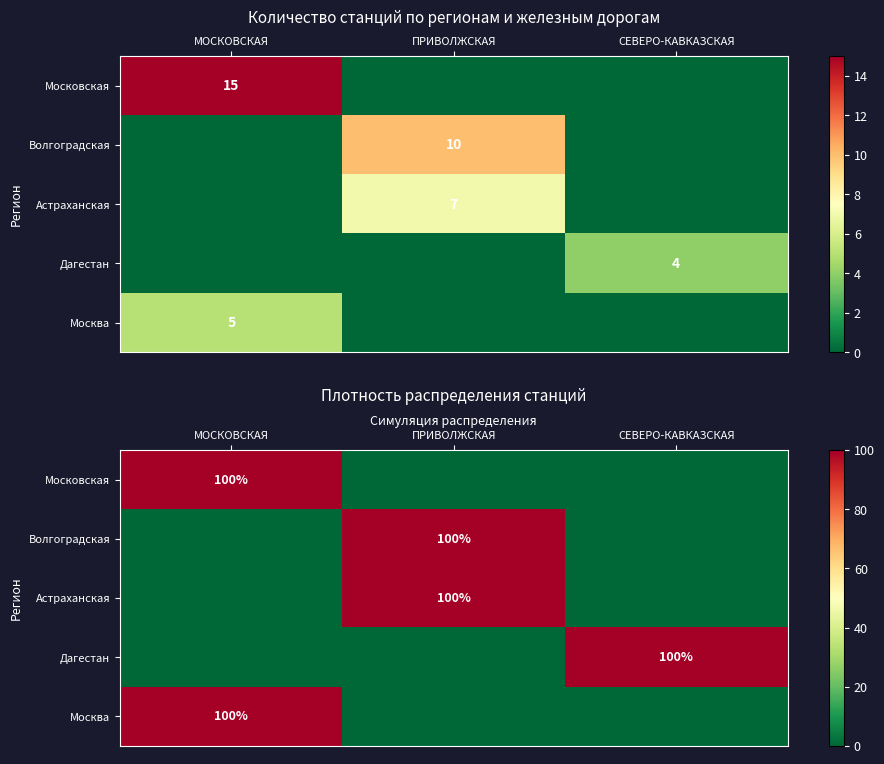

What is the total value across all series at СЕВЕРО-КАВКАЗСКАЯ?

100